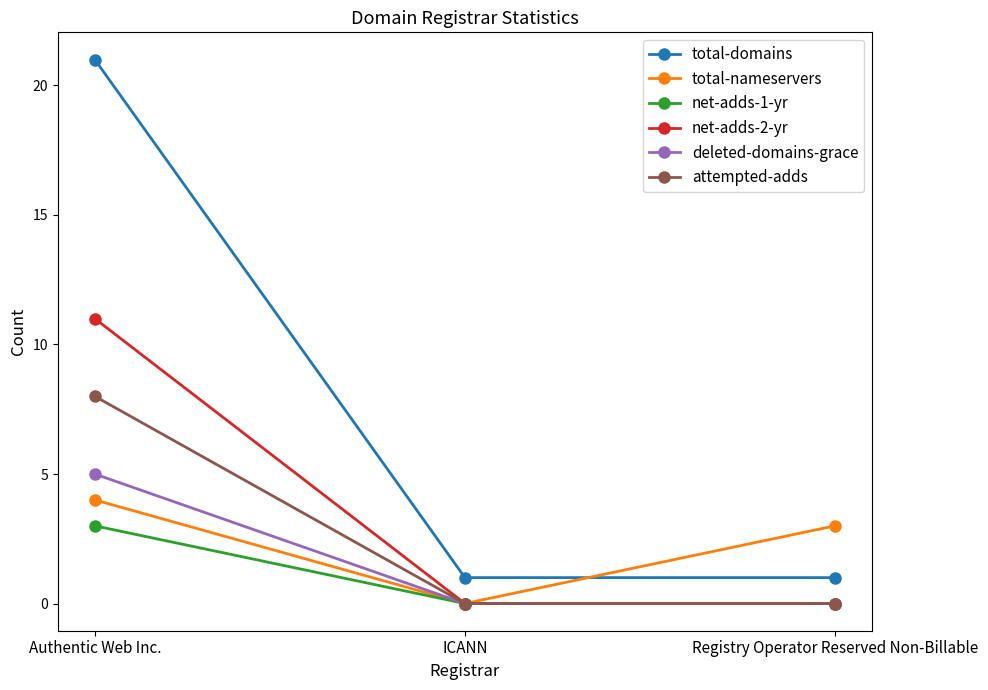

Reading right to left, list all the values displayed in this chart.

total-domains: 1	1	21
total-nameservers: 3	0	4
net-adds-1-yr: 0	0	3
net-adds-2-yr: 0	0	11
deleted-domains-grace: 0	0	5
attempted-adds: 0	0	8